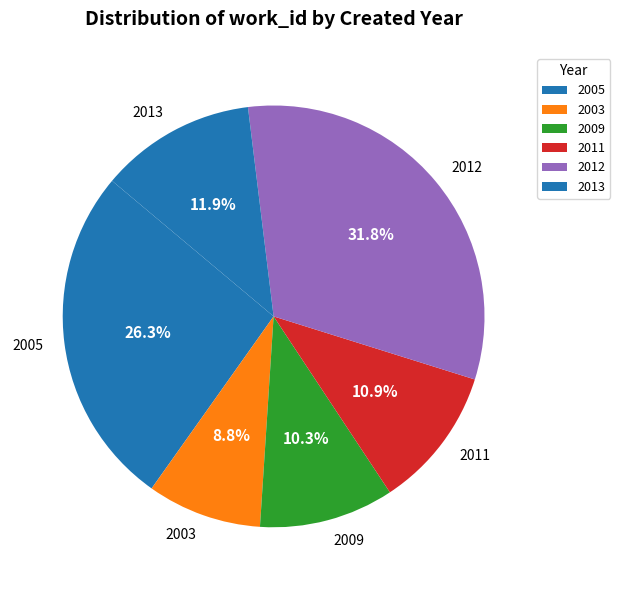

Does 2005 represent more than half of the total?

No